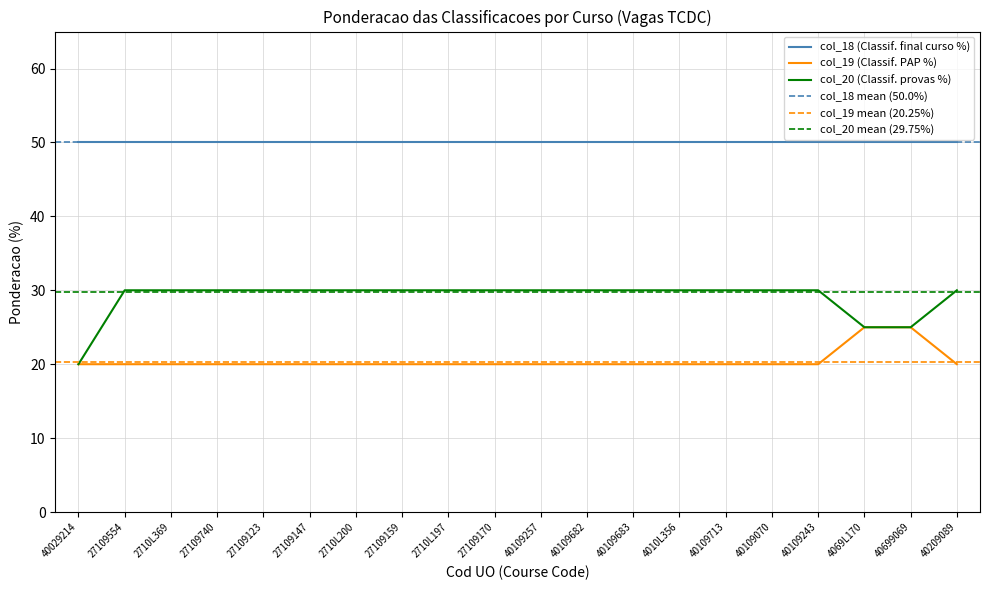

The value of col_20 (Classif. provas %) at 40109070 is 30. True or false?

True